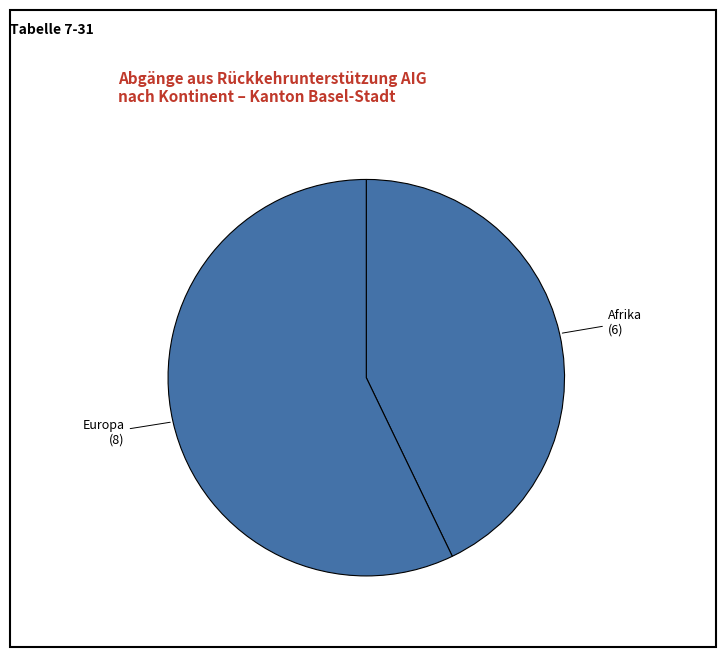

Count the number of slices in the pie.

2